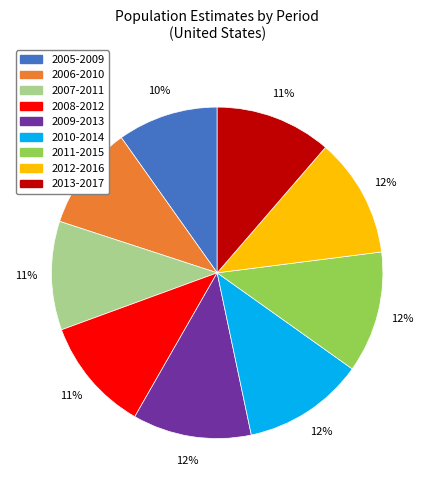

How many segments does this pie chart have?

9